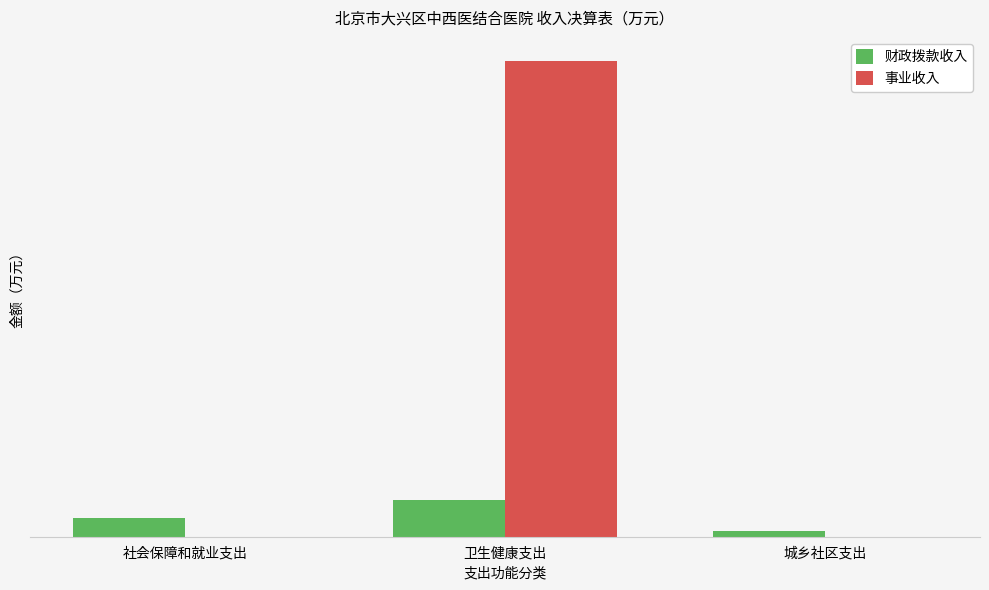

Where is 财政拨款收入 nearest to the value 2727?

社会保障和就业支出